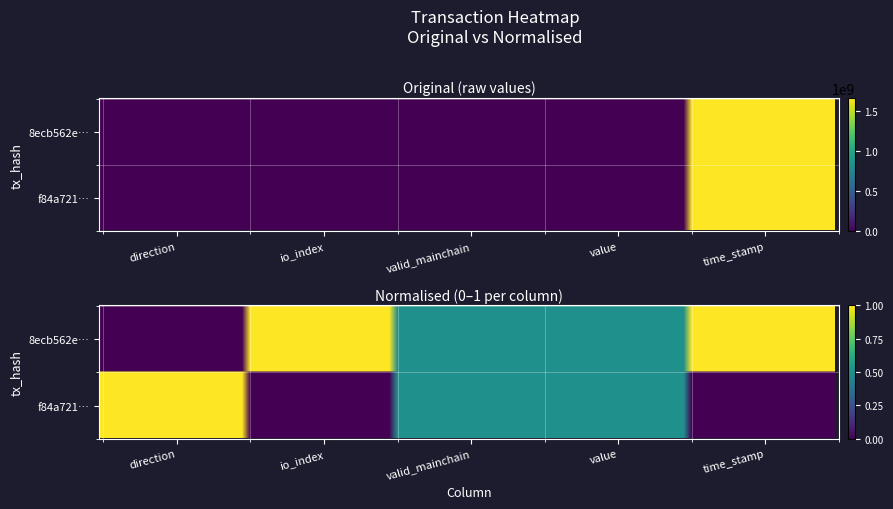

At which category is the sum across all series the highest?

time_stamp